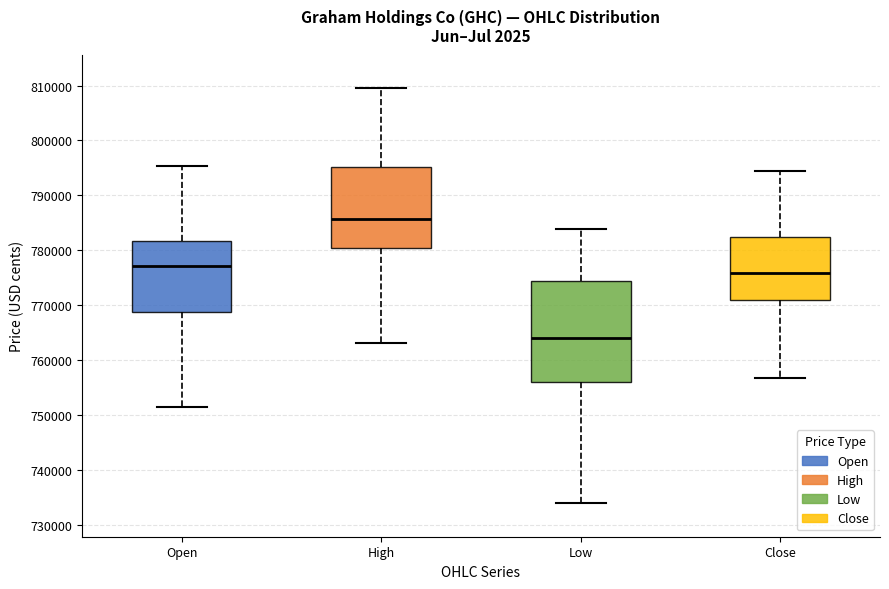

Reading left to right, transcribe this box plot: for each box, give where its median line is, the range the box spans, and where its two whiskers end, as read against the y-axis. The values are not printed on the chart, so give them approximately, as read against the axis.

Open: median 777000, box 769000 to 782000, whiskers 751000 to 795000
High: median 786000, box 781000 to 795000, whiskers 763000 to 810000
Low: median 764000, box 756000 to 774000, whiskers 734000 to 784000
Close: median 776000, box 771000 to 782000, whiskers 757000 to 795000